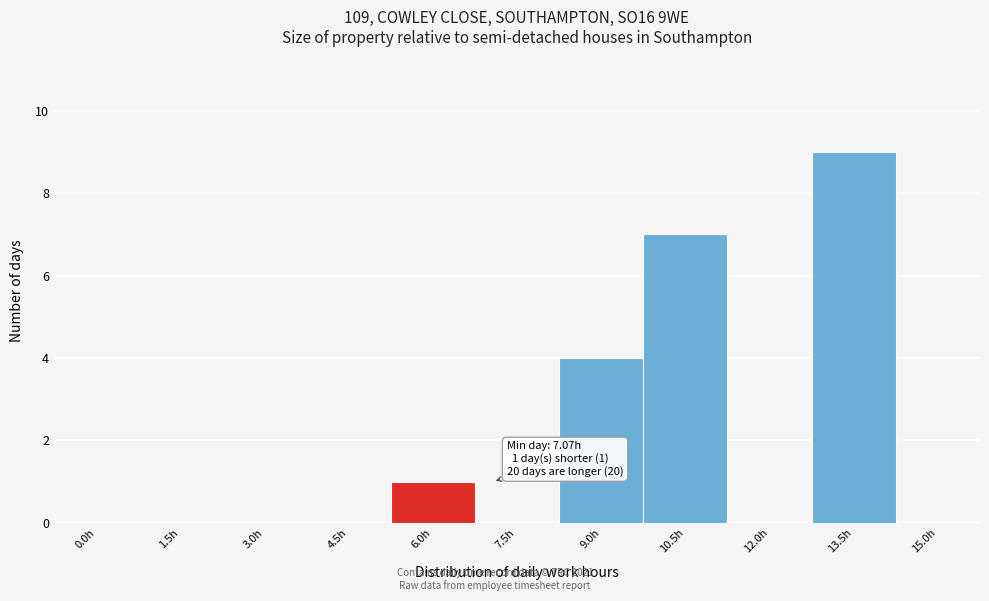

Reading left to right, list all the values displayed in this chart.

0.0h=0	1.5h=0	3.0h=0	4.5h=0	6.0h=1	7.5h=0	9.0h=4	10.5h=7	12.0h=0	13.5h=9	15.0h=0